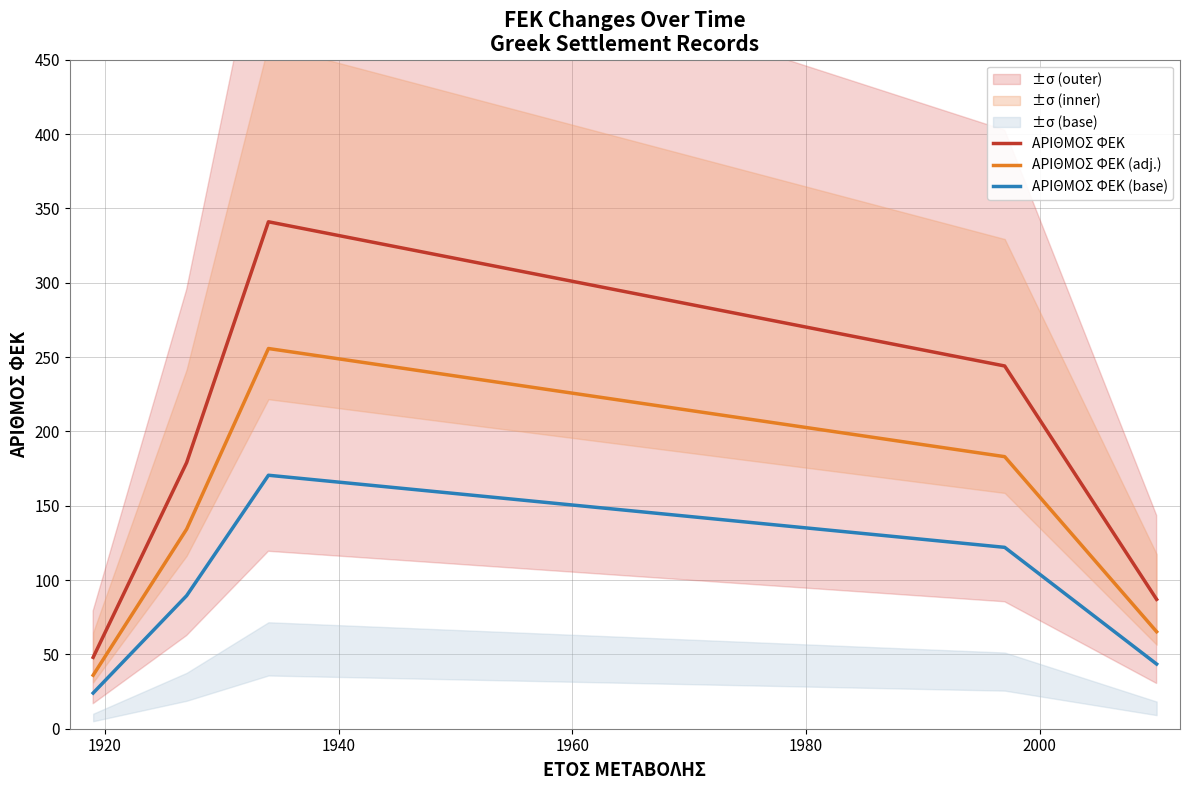

How many interior local peaks does the ΑΡΙΘΜΟΣ ΦΕΚ series have?

1